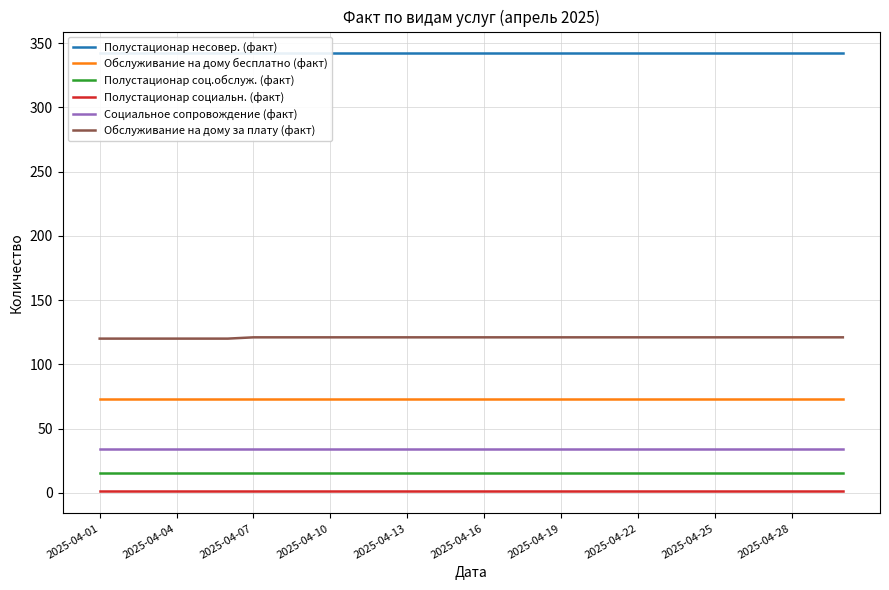

True or false: Социальное сопровождение (факт) and Полустационар социальн. (факт) intersect in this chart.

False